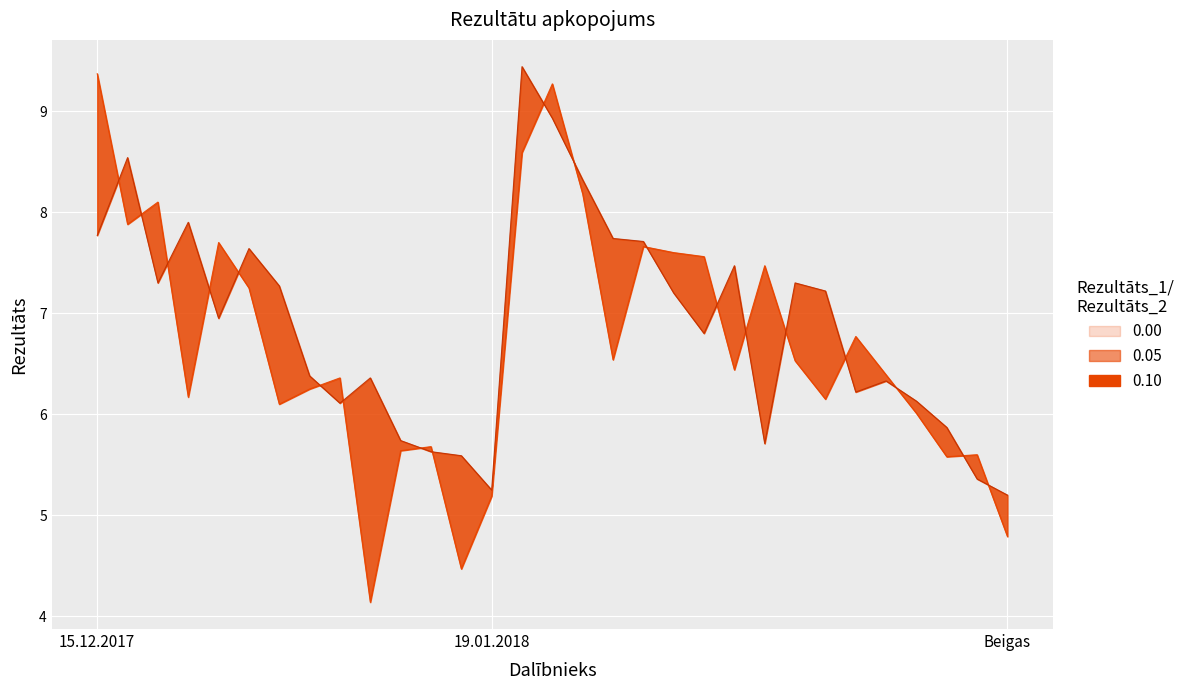

What is the sum of the Rezultāts 2 values at 30 and 5?

12.8